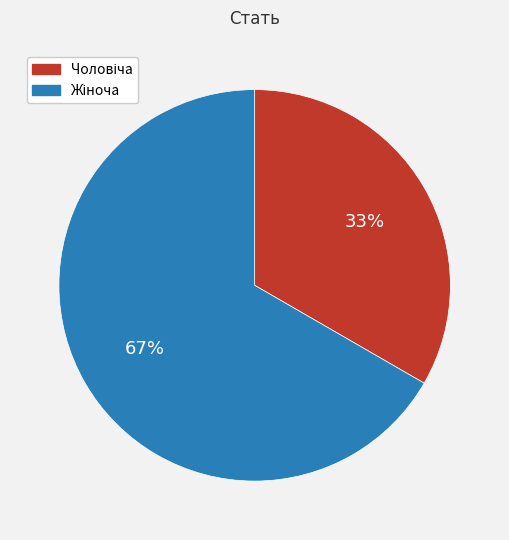

Is there a majority slice in this chart?

Yes